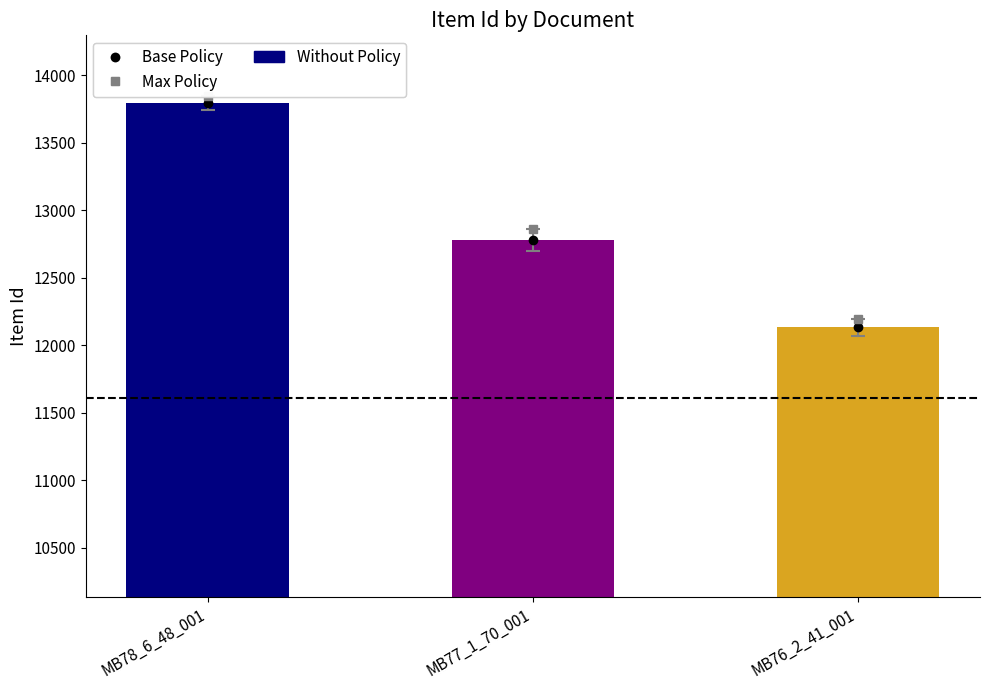

Reading left to right, extract all data points from this chart.

13796	12780	12133